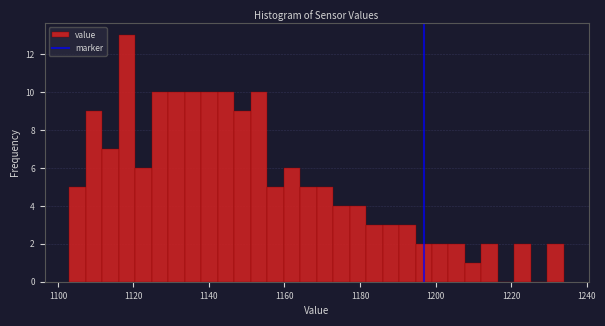

Read against the x-axis, roughly where is the centre of the tallest bar?

1118